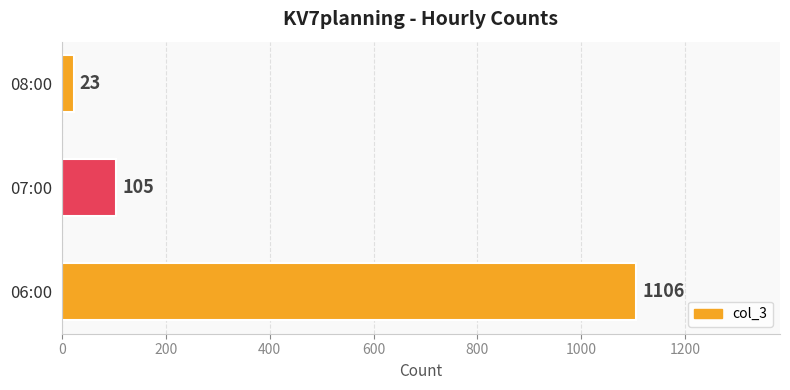

True or false: the data shows 186 at 07:00.

False